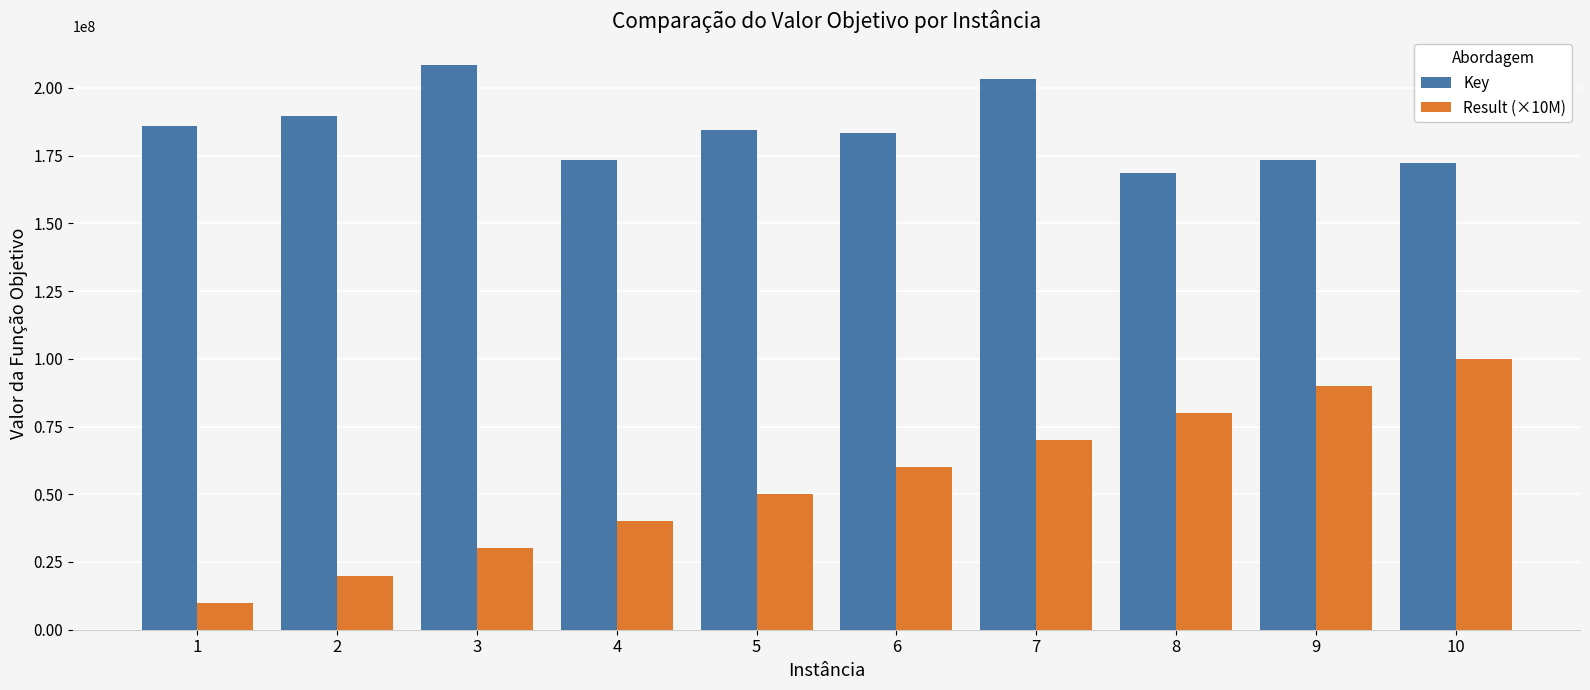

What is the spread (max minus min) of values at 5?

134381153